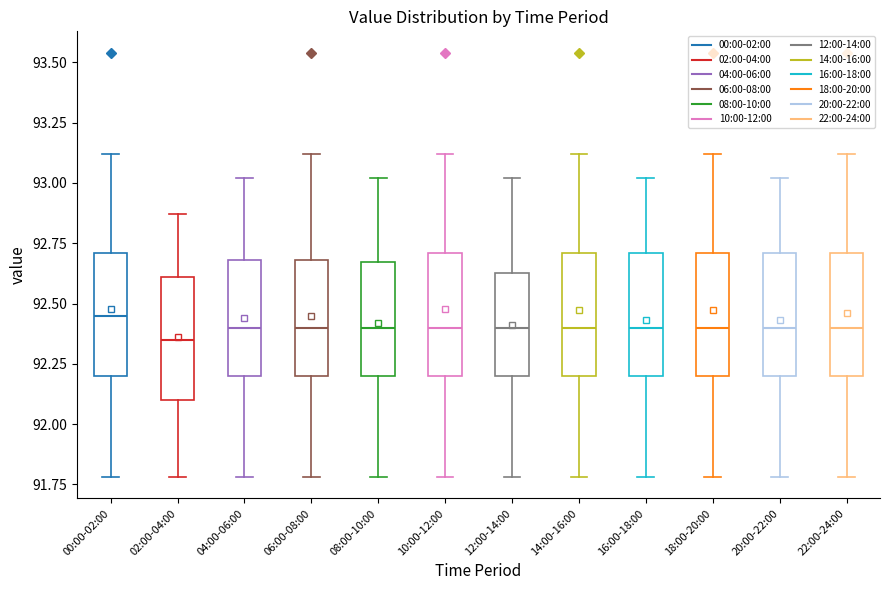

Reading left to right, read every box against the y-axis: the position of its median line, the range the box covers, and the ends of its whiskers. The values are not printed on the chart, so give them approximately, as read against the axis.

00:00-02:00: median 92.45, box 92.20 to 92.70, whiskers 91.80 to 93.10
02:00-04:00: median 92.35, box 92.10 to 92.60, whiskers 91.80 to 92.85
04:00-06:00: median 92.40, box 92.20 to 92.70, whiskers 91.80 to 93.00
06:00-08:00: median 92.40, box 92.20 to 92.70, whiskers 91.80 to 93.10
08:00-10:00: median 92.40, box 92.20 to 92.65, whiskers 91.80 to 93.00
10:00-12:00: median 92.40, box 92.20 to 92.70, whiskers 91.80 to 93.10
12:00-14:00: median 92.40, box 92.20 to 92.65, whiskers 91.80 to 93.00
14:00-16:00: median 92.40, box 92.20 to 92.70, whiskers 91.80 to 93.10
16:00-18:00: median 92.40, box 92.20 to 92.70, whiskers 91.80 to 93.00
18:00-20:00: median 92.40, box 92.20 to 92.70, whiskers 91.80 to 93.10
20:00-22:00: median 92.40, box 92.20 to 92.70, whiskers 91.80 to 93.00
22:00-24:00: median 92.40, box 92.20 to 92.70, whiskers 91.80 to 93.10